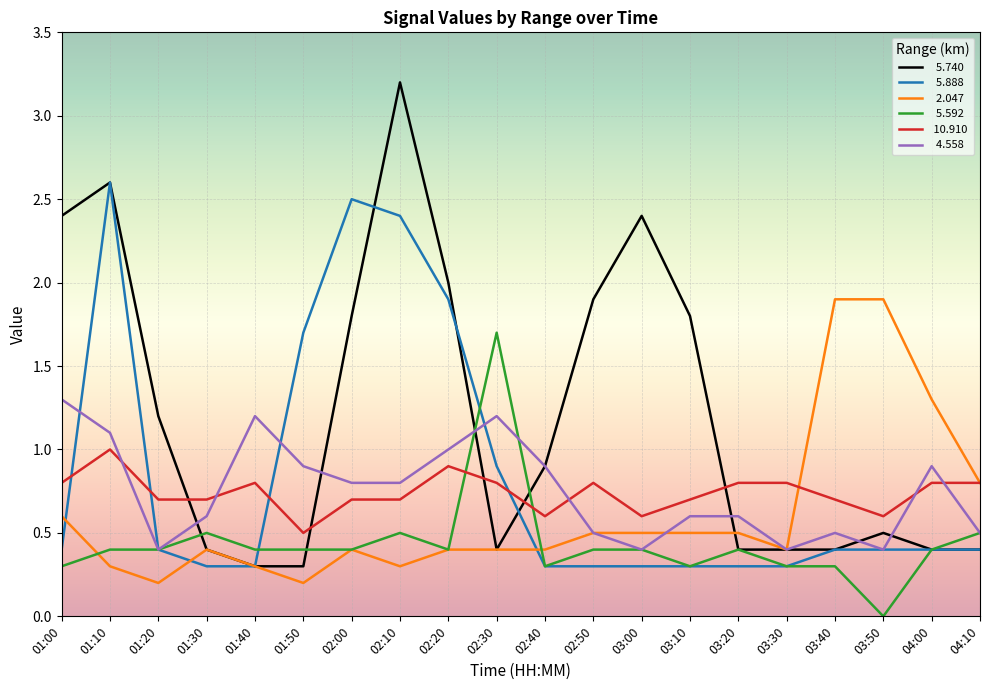

What is the total value across all series at 01:50?

4.0